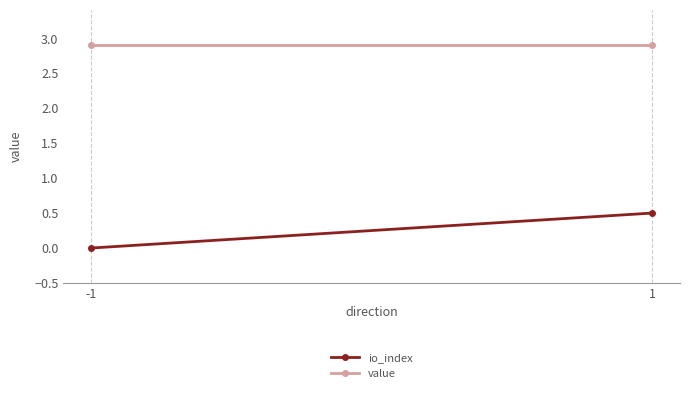

Where is io_index nearest to the value 0?

-1